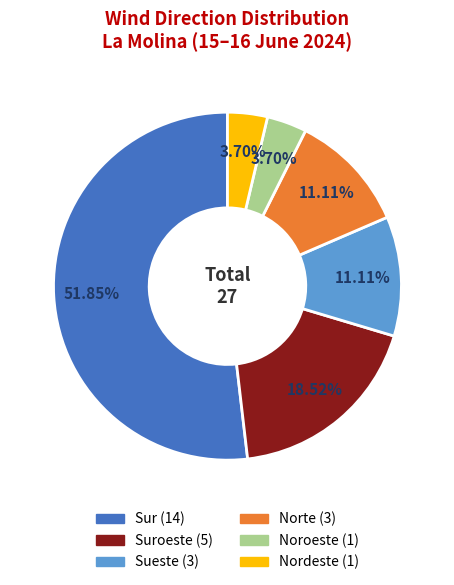

Does any single category account for the majority?

Yes